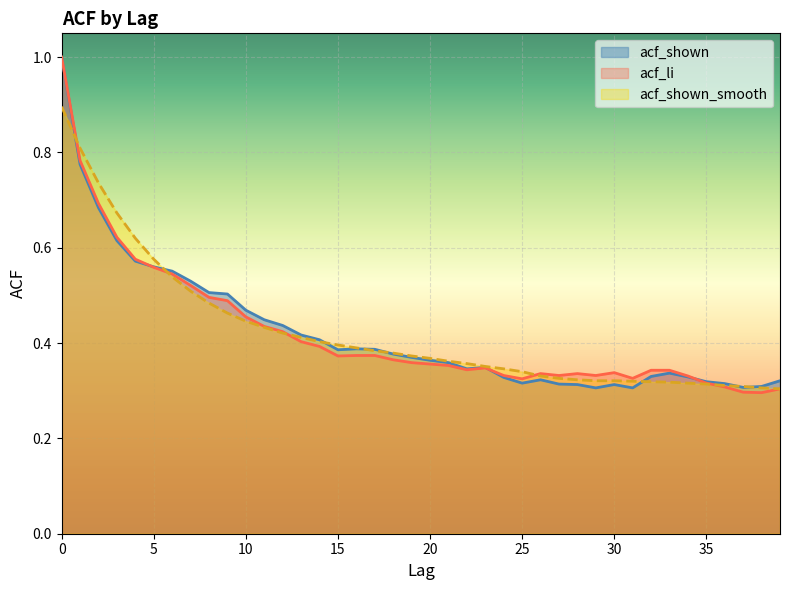

Reading left to right, extract all data points from this chart.

acf_shown: 1.0	0.8	0.7	0.6	0.6	0.6	0.6	0.5	0.5	0.5	0.5	0.4	0.4	0.4	0.4	0.4	0.4	0.4	0.4	0.4	0.4	0.4	0.3	0.3	0.3	0.3	0.3	0.3	0.3	0.3	0.3	0.3	0.3	0.3	0.3	0.3	0.3	0.3	0.3	0.3
acf_li: 1.0	0.8	0.7	0.6	0.6	0.6	0.5	0.5	0.5	0.5	0.5	0.4	0.4	0.4	0.4	0.4	0.4	0.4	0.4	0.4	0.4	0.4	0.3	0.3	0.3	0.3	0.3	0.3	0.3	0.3	0.3	0.3	0.3	0.3	0.3	0.3	0.3	0.3	0.3	0.3
acf_shown_smooth: 0.9	0.8	0.7	0.7	0.6	0.6	0.5	0.5	0.5	0.5	0.4	0.4	0.4	0.4	0.4	0.4	0.4	0.4	0.4	0.4	0.4	0.4	0.4	0.4	0.3	0.3	0.3	0.3	0.3	0.3	0.3	0.3	0.3	0.3	0.3	0.3	0.3	0.3	0.3	0.3